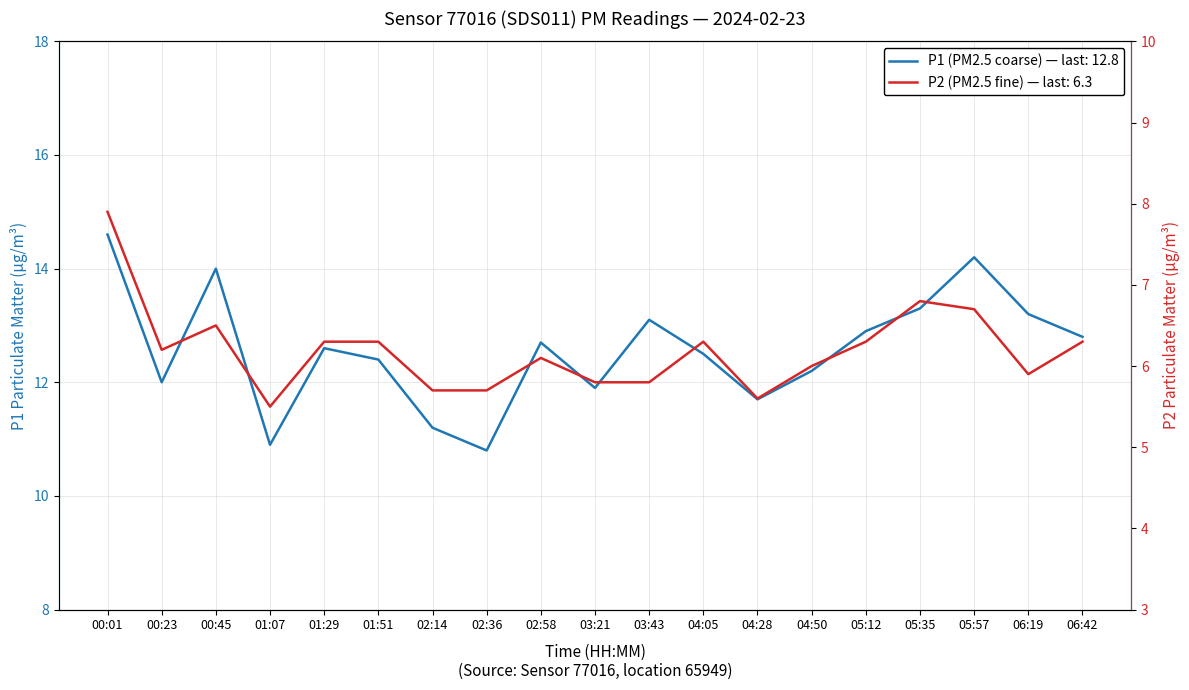

What are all the series names shown in the legend?

P1, P2